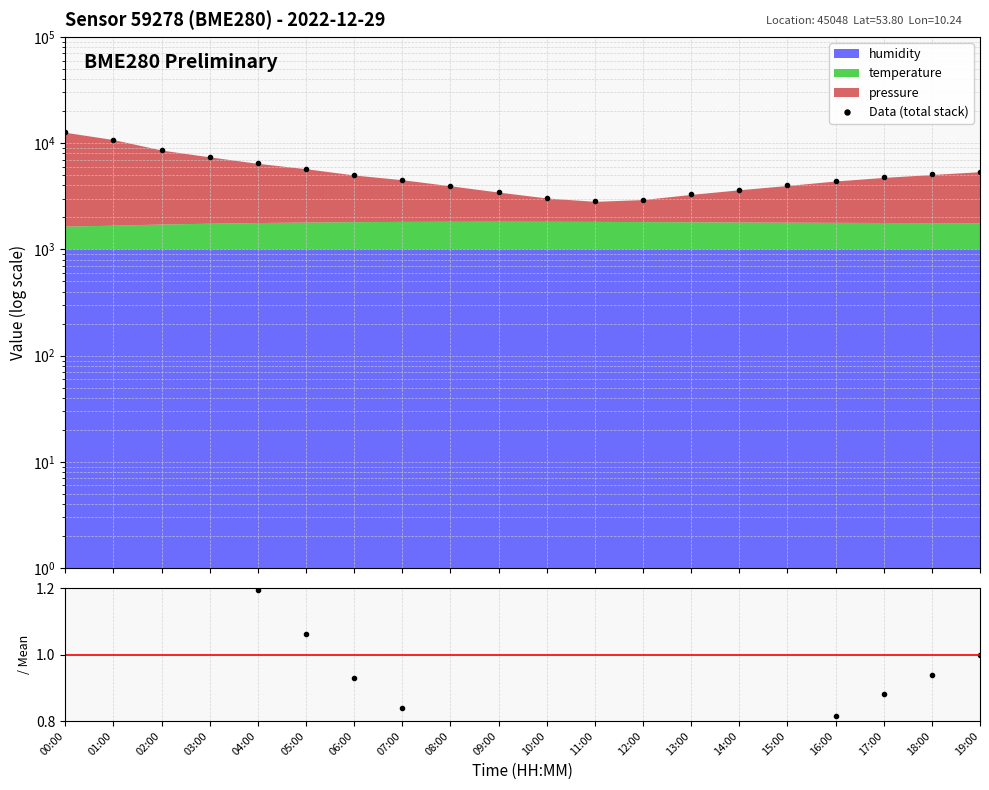

List the labels in order of value, smallest first.

11:00, 12:00, 10:00, 13:00, 09:00, 14:00, 08:00, 15:00, 16:00, 07:00, 17:00, 06:00, 18:00, 19:00, 05:00, 04:00, 03:00, 02:00, 01:00, 00:00